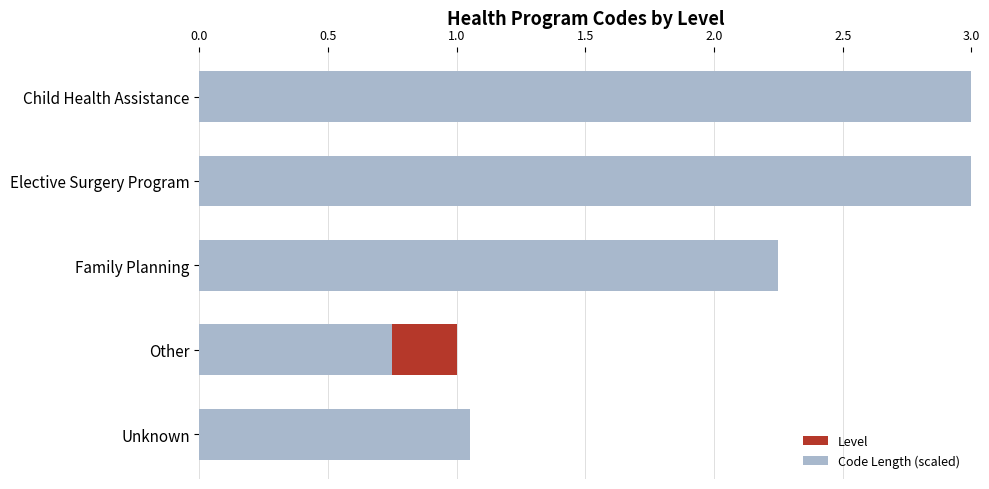

Rank the series by their maximum value, from highest to lowest.

Code Length (scaled), Level